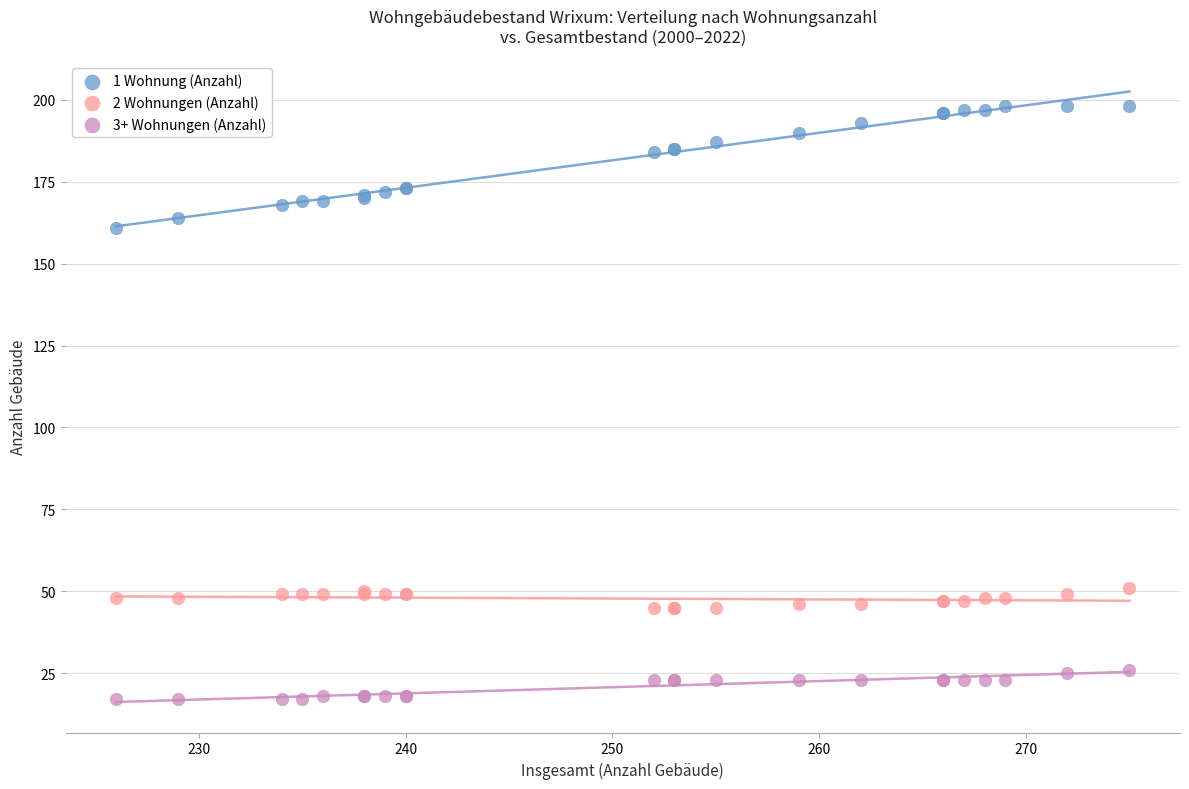

What is the X range (max minus min) for the scatter plot?

49